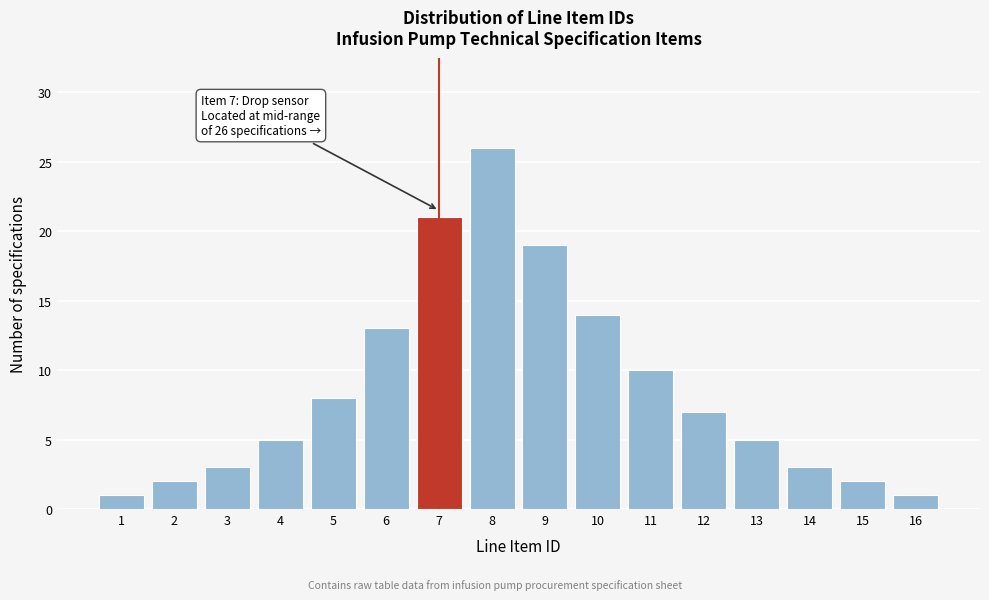

Reading right to left, list all the values displayed in this chart.

16=1	15=2	14=3	13=5	12=7	11=10	10=14	9=19	8=26	7=21	6=13	5=8	4=5	3=3	2=2	1=1